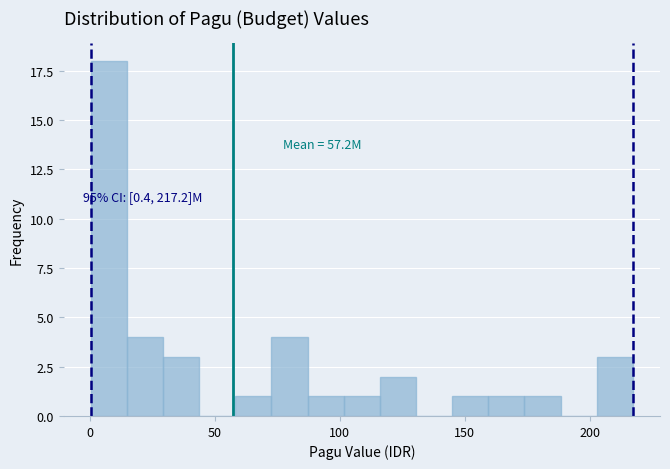

Around what value on the x-axis is the tallest bar? Give the approximate position of its centre, as read against the axis.

10